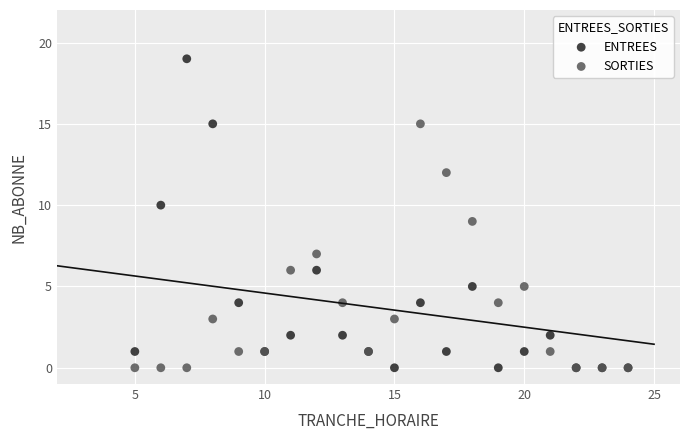

Which series contains the highest Y value?

ENTREES